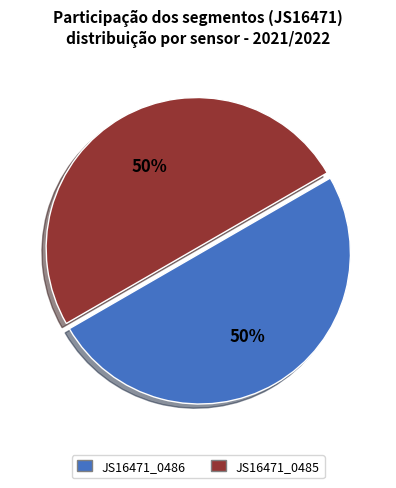

Which category accounts for the majority?

JS16471_0486